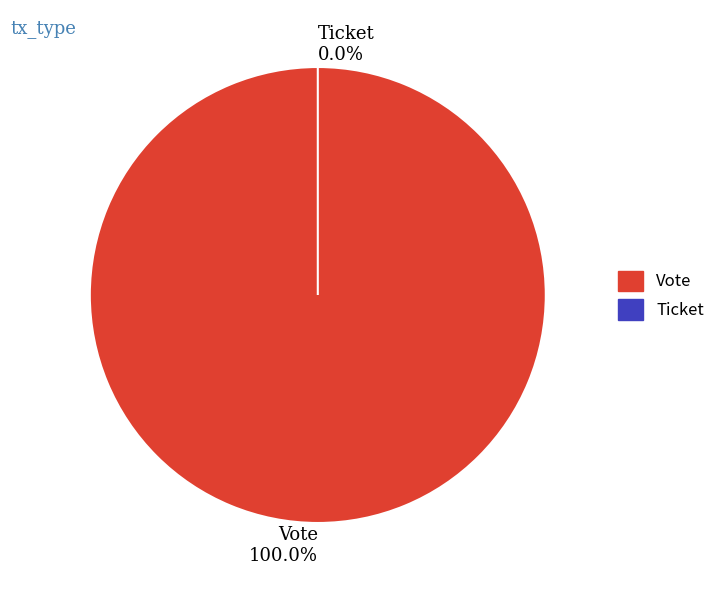

Which slice represents more than half of the pie?

Vote